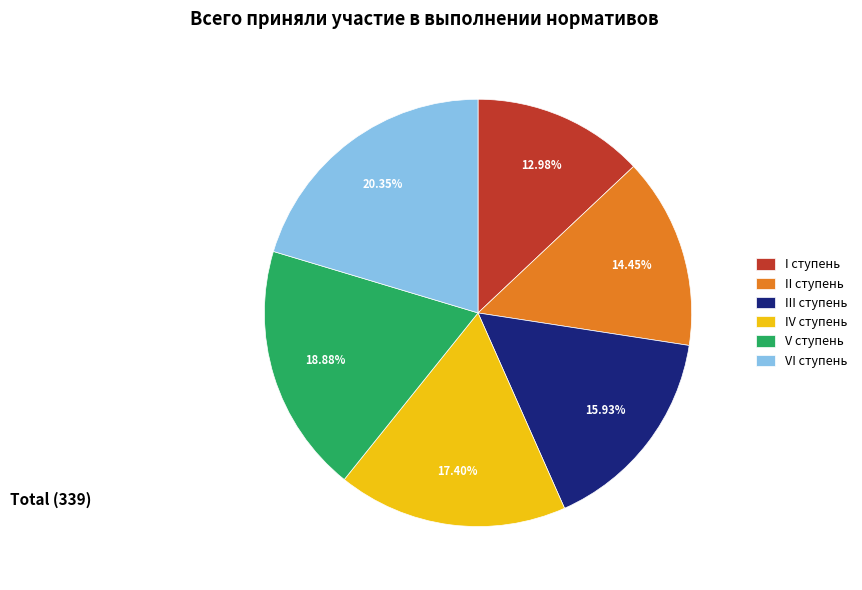

How much of the chart is everything except V ступень?

81.1%